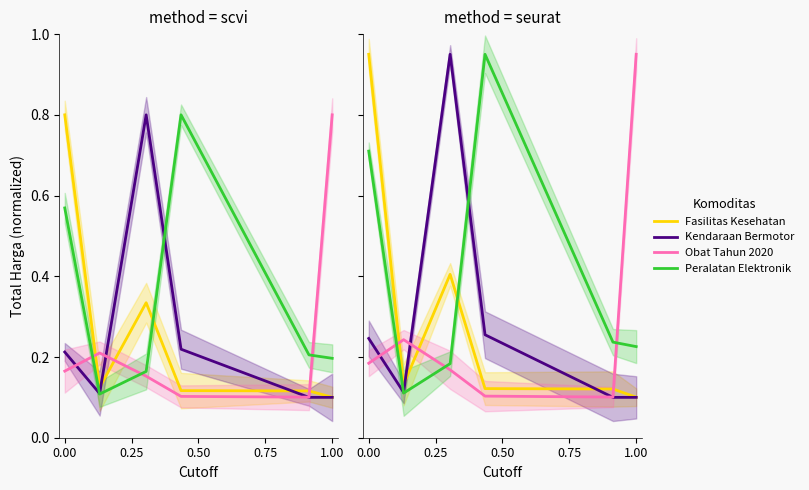

What is the highest value of the Obat Tahun 2020 series?

0.9